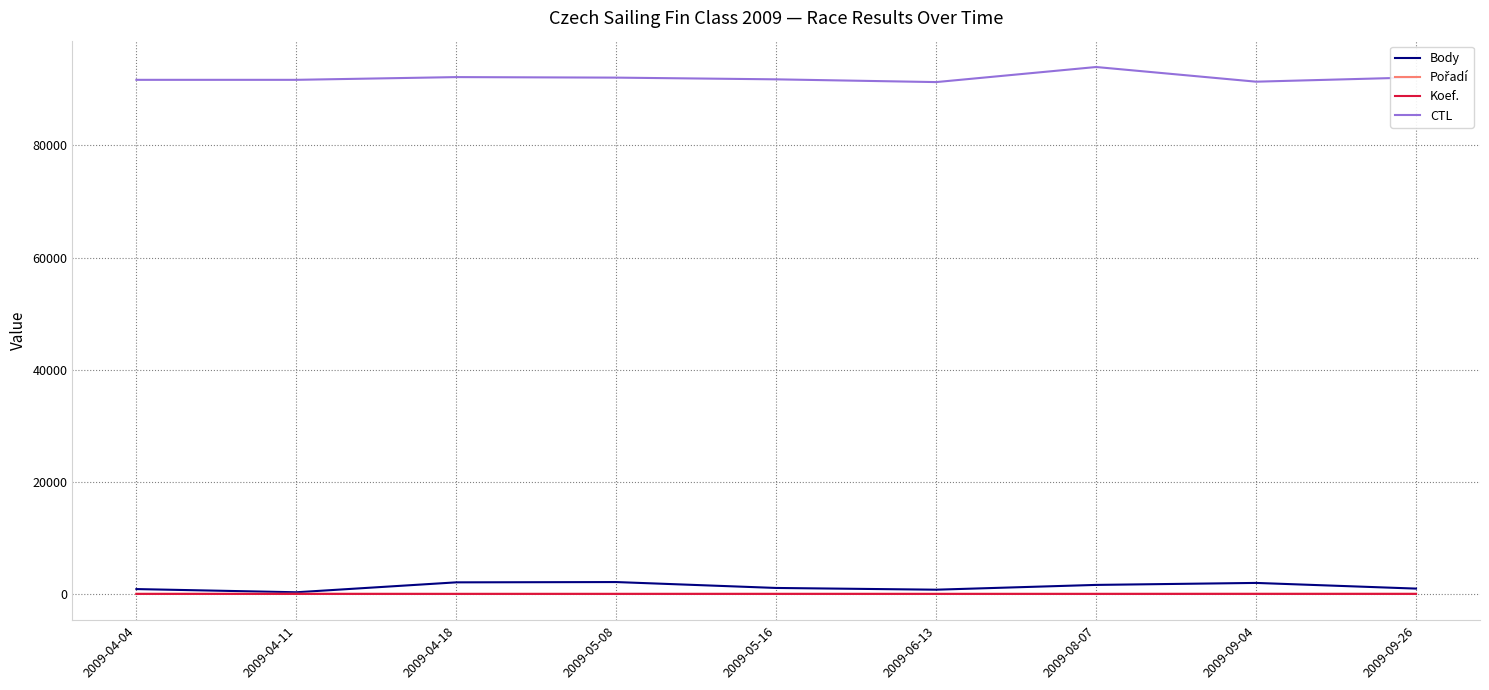

What is the difference between the highest and lowest values at 2009-06-13?

91307